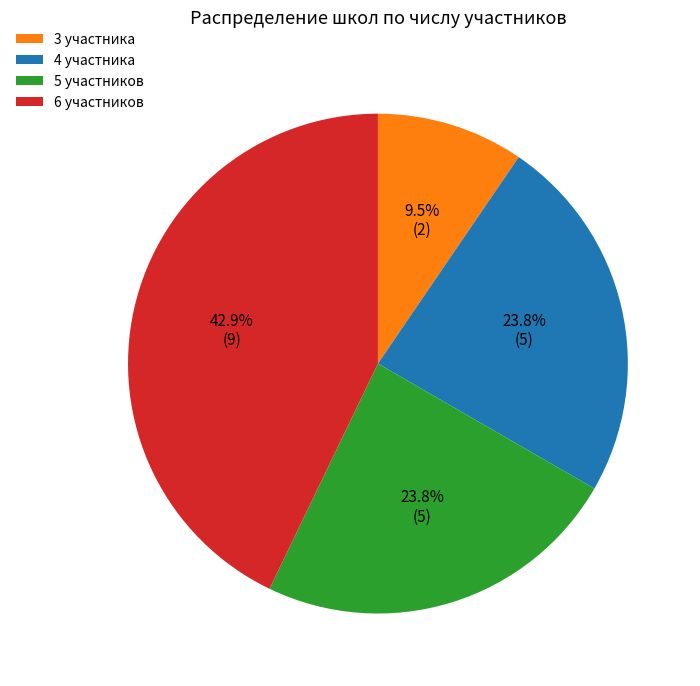

Combined, what portion of the pie is 4 участника and 6 участников?

66.7%